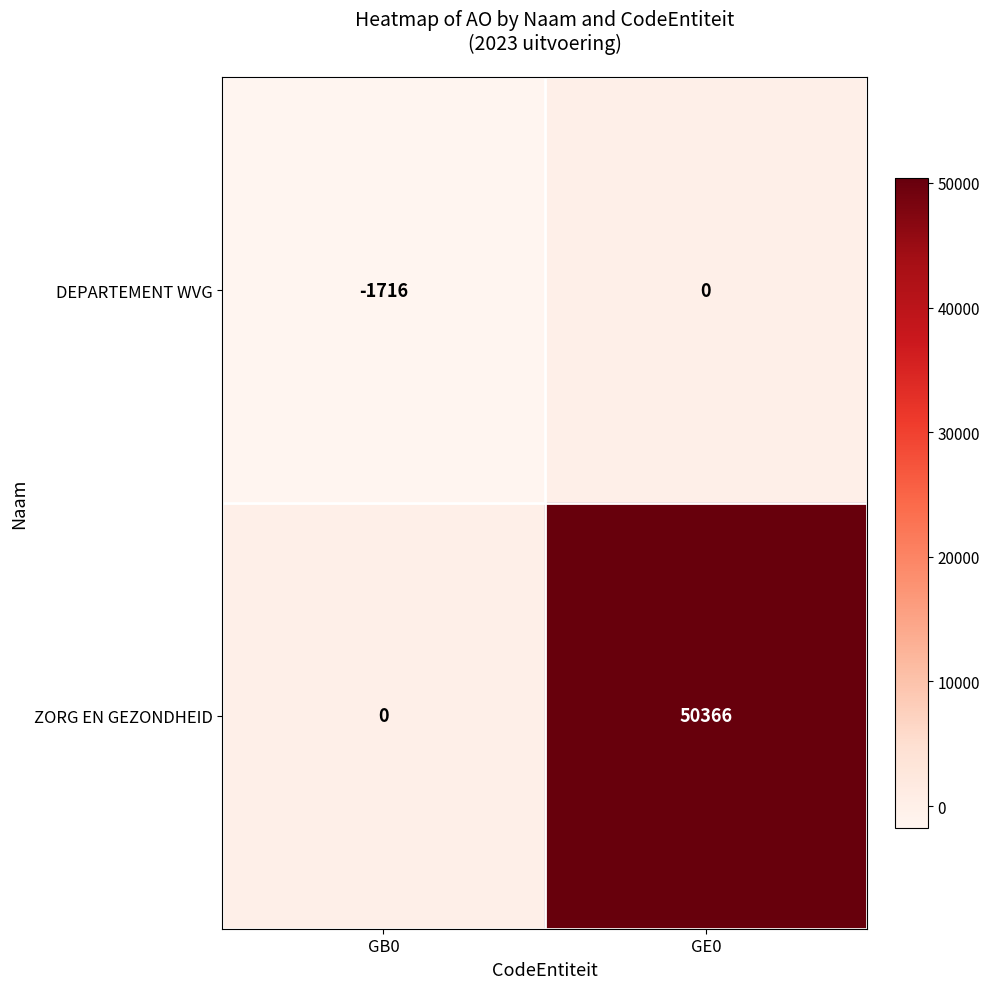

At GE0, list the series in order from largest to smallest.

ZORG EN GEZONDHEID, DEPARTEMENT WVG